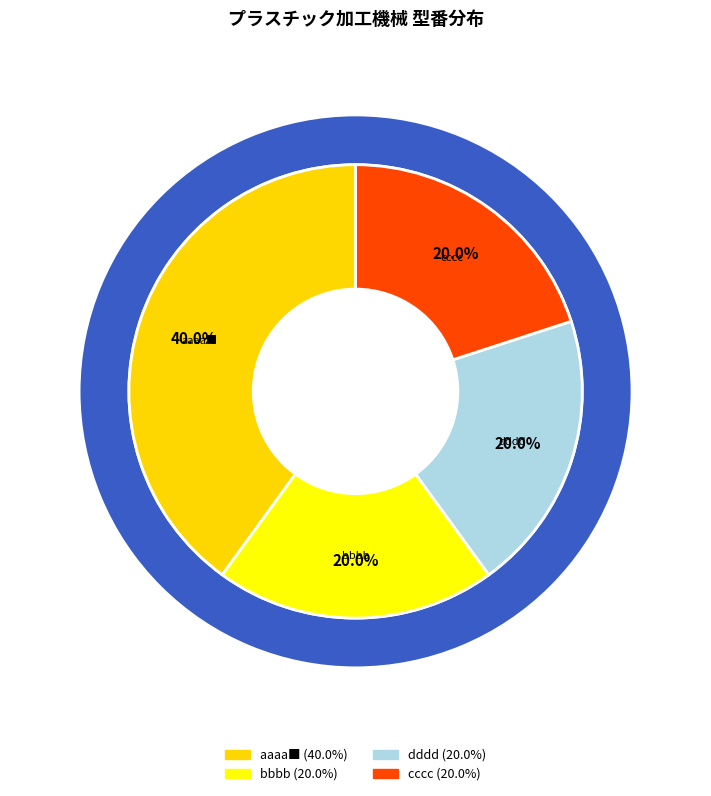

To the nearest percent, what is the combined percentage of bbbb and dddd?

40%